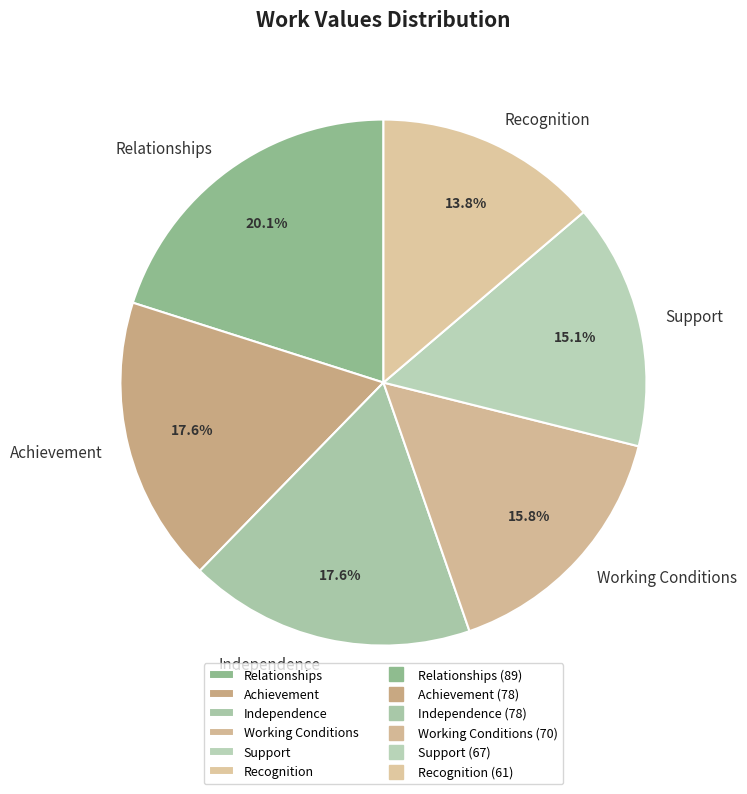

To the nearest percent, what is the difference between the largest and smallest slice percentages?

6%